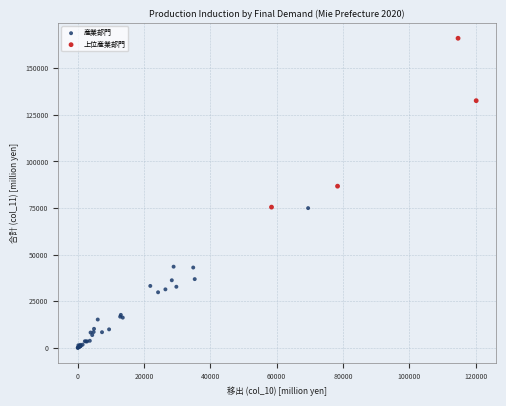

Which series has the largest Y range (max minus min)?

上位産業部門